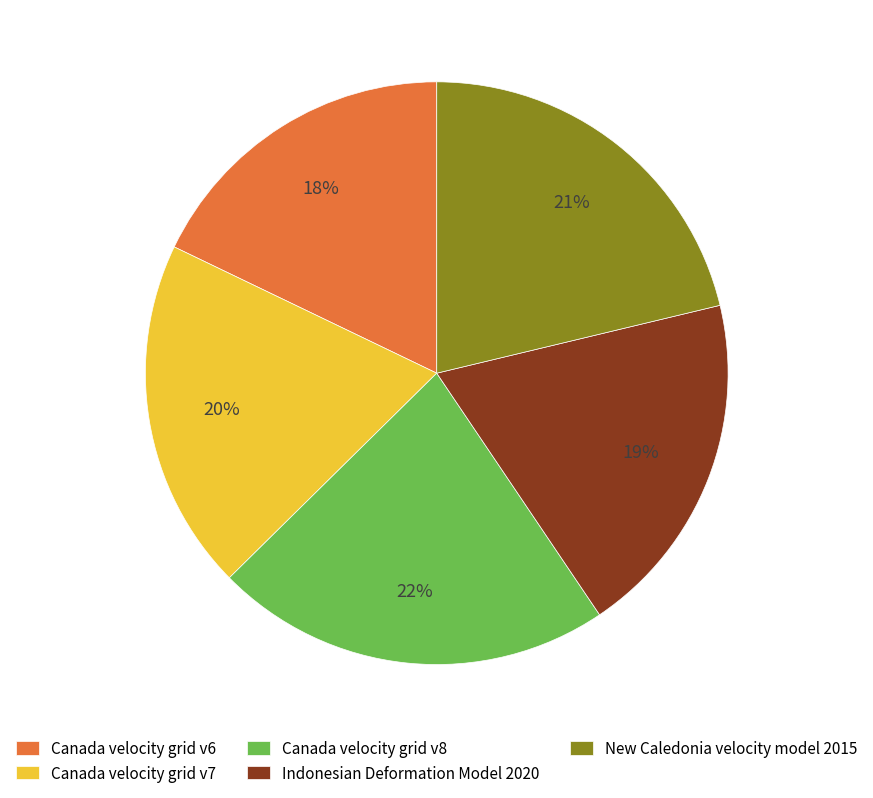

Does Canada velocity grid v6 represent more than half of the total?

No